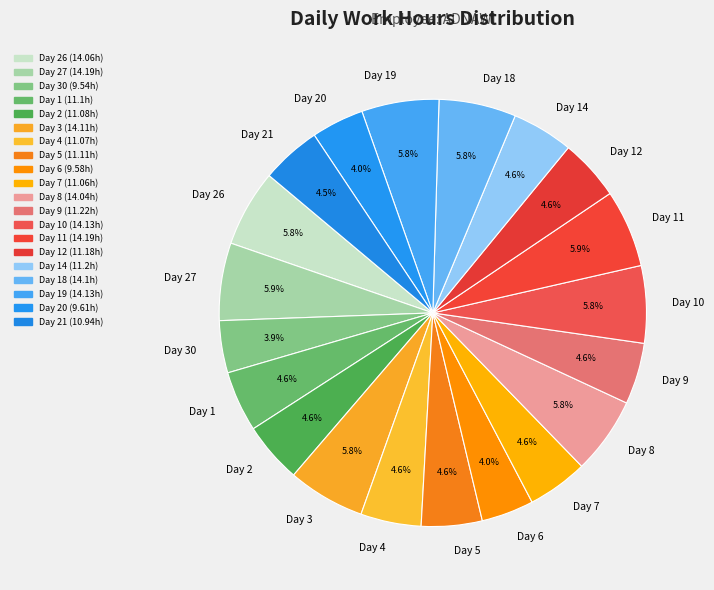

What percentage is the Day 30 slice, to the nearest percent?

4%